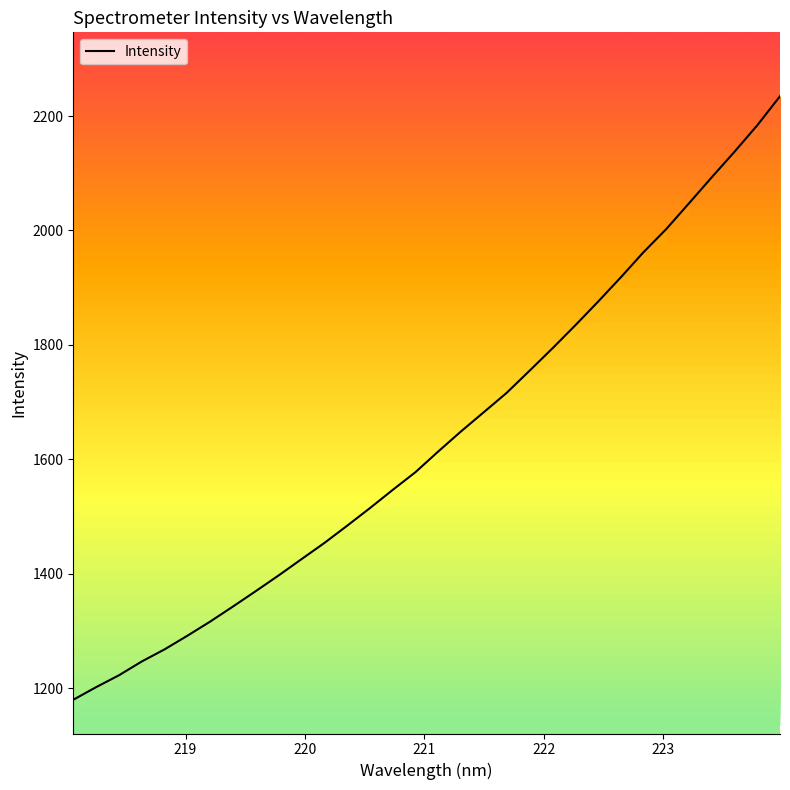

What is the smallest value displayed?

1179.6